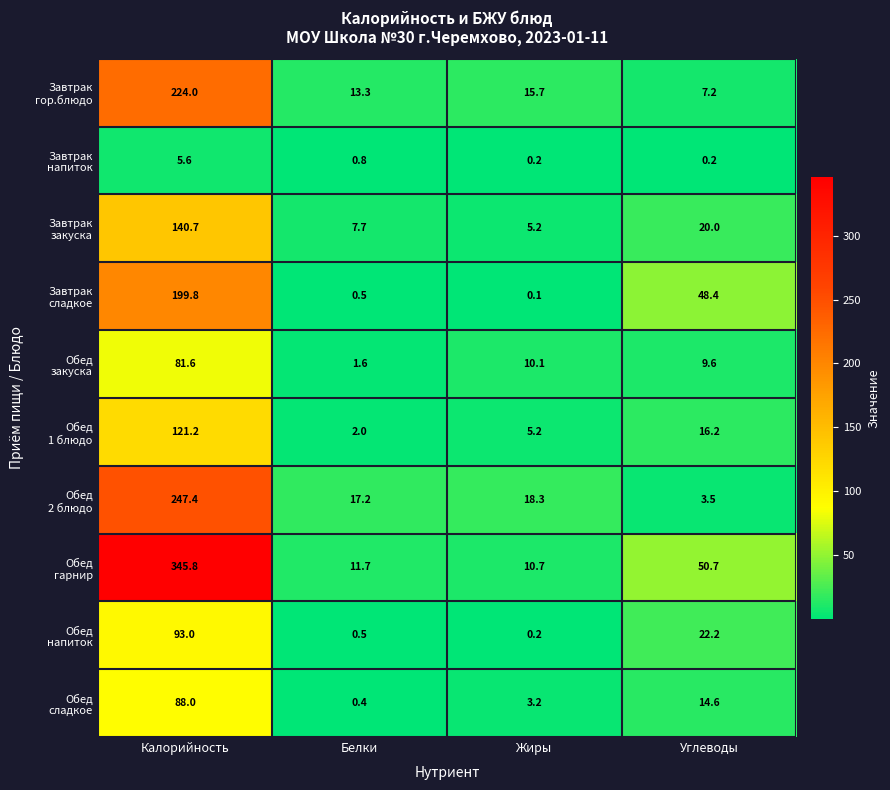

At how many categories does at least one series exceed 256?

1